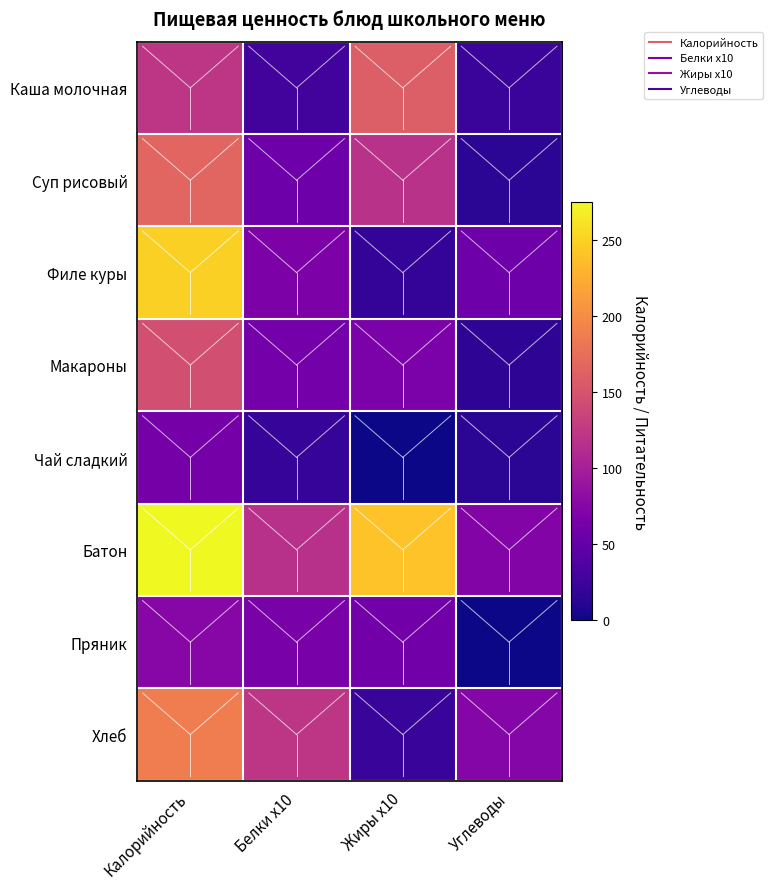

At how many categories does at least one series exceed 1?

4